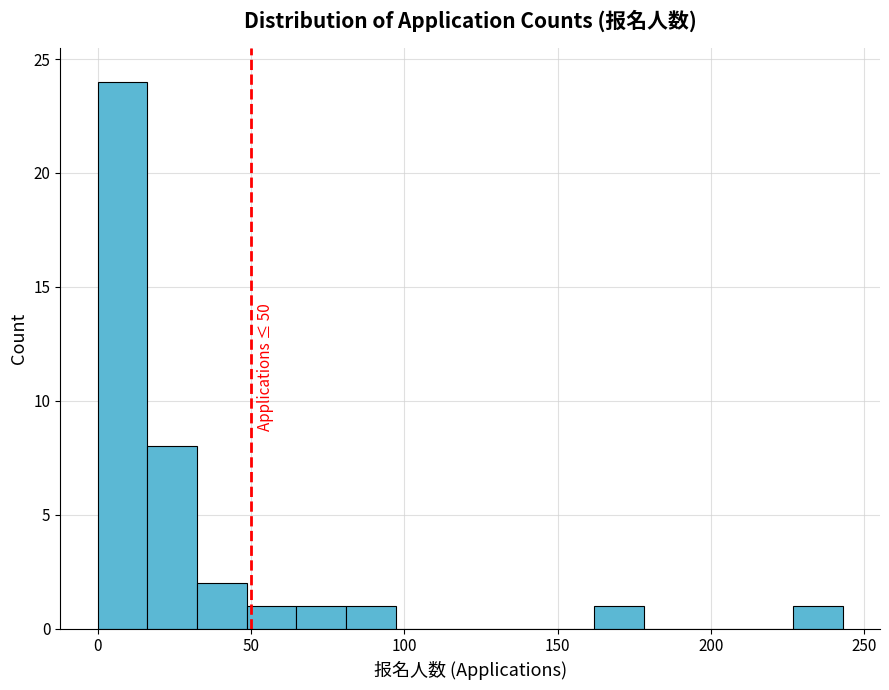

Read against the x-axis, roughly where is the centre of the tallest bar?

10